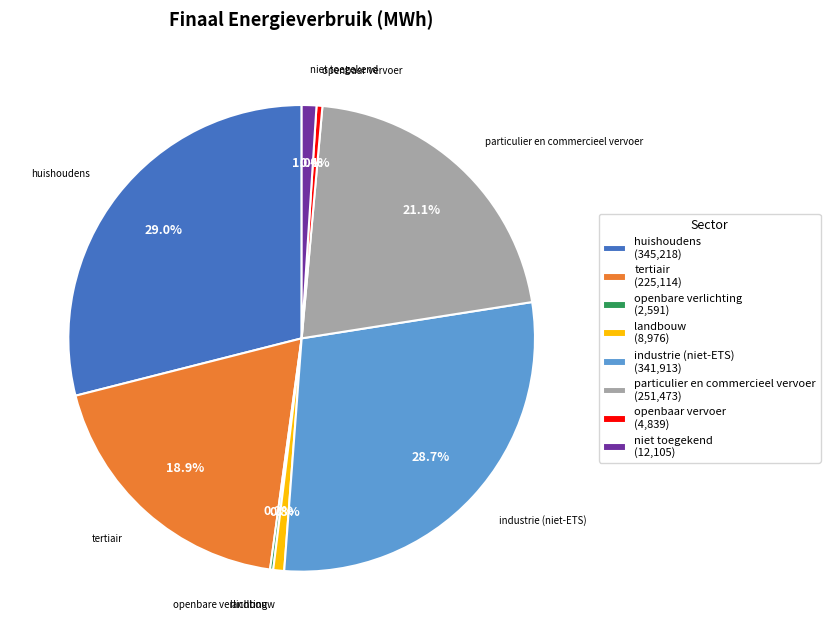

Is there any slice that represents more than half of the pie?

No